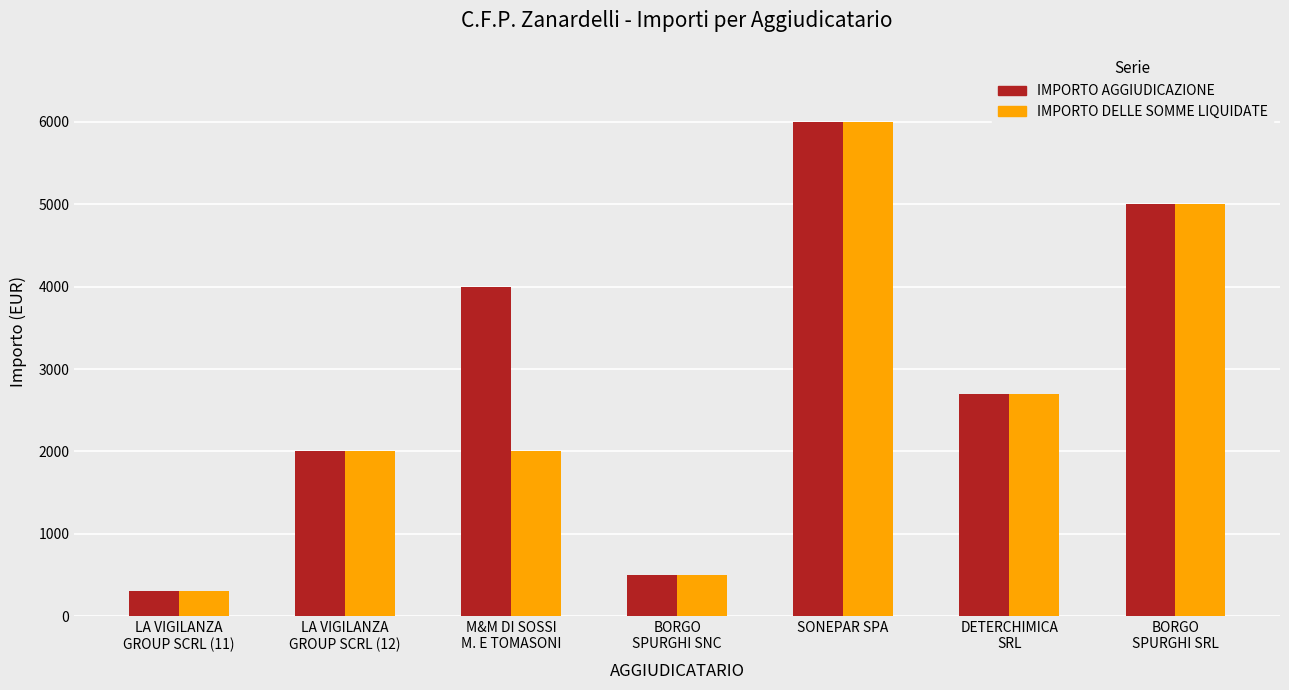

What are all the series names shown in the legend?

IMPORTO AGGIUDICAZIONE, IMPORTO DELLE SOMME LIQUIDATE